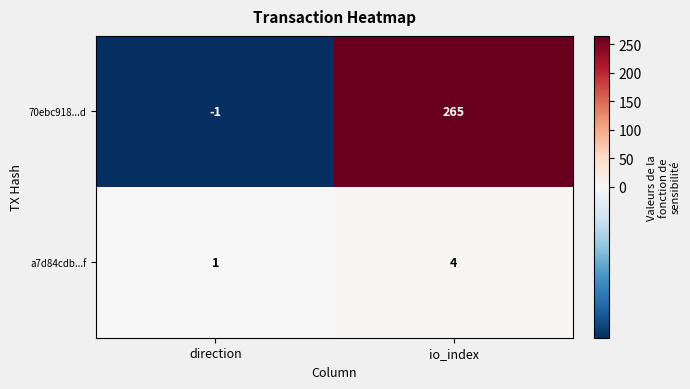

What is the greatest value displayed?

265